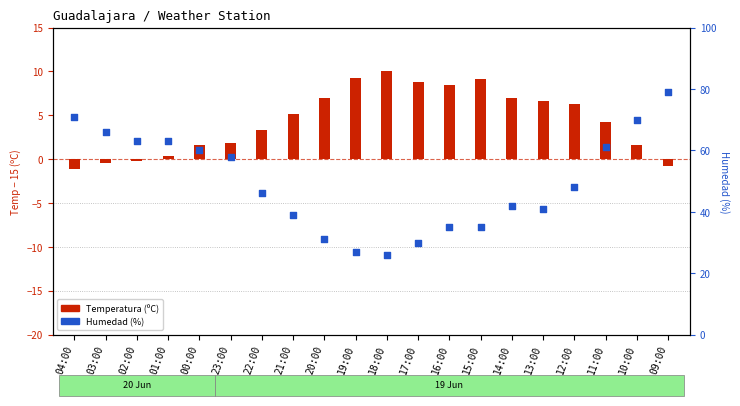

What are all the series names shown in the legend?

Temperatura (ºC), Humedad (%)